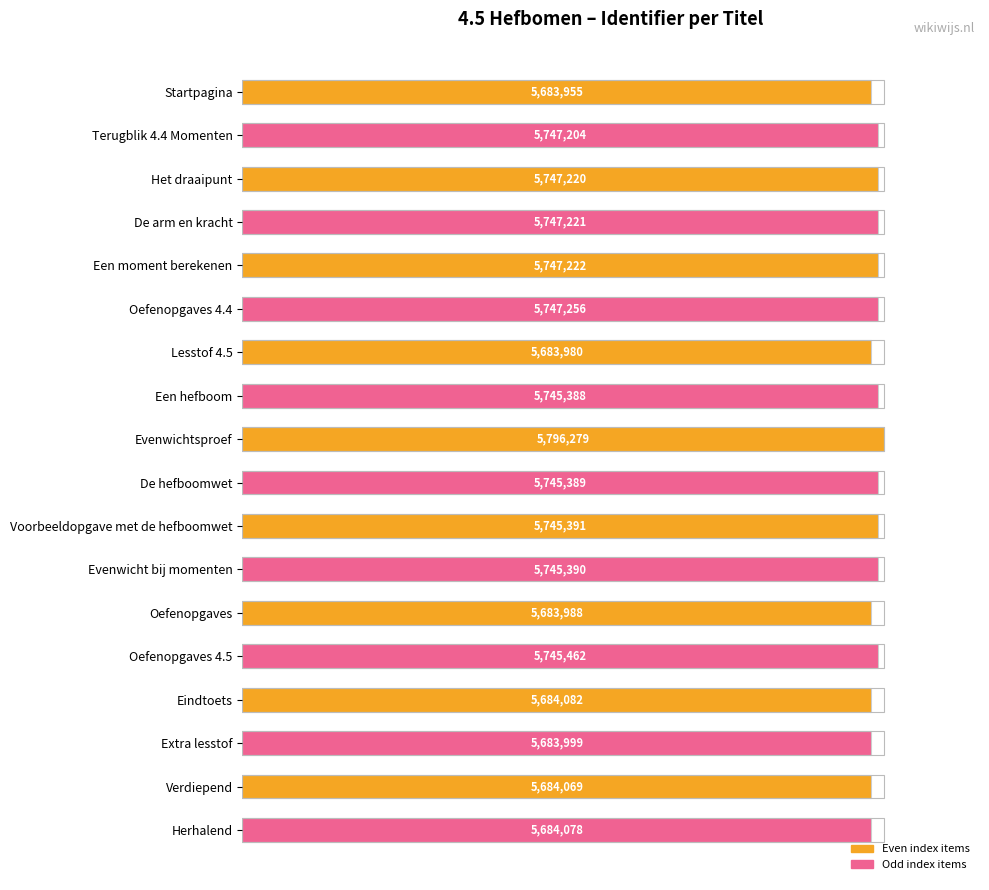

The value at De arm en kracht is 37.7. True or false?

False